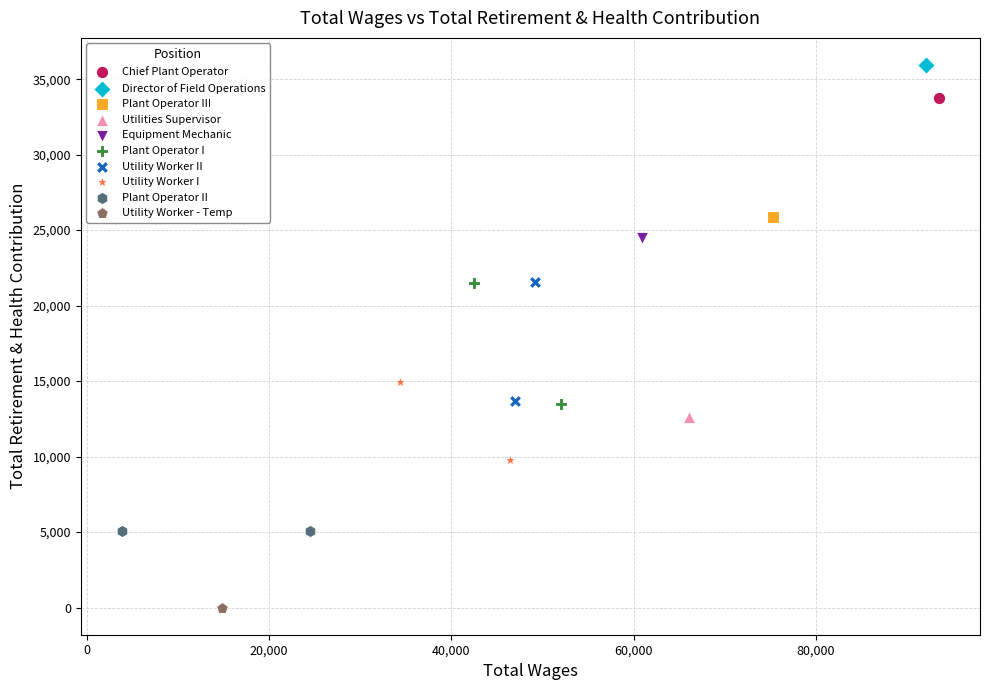

What are all the series names shown in the legend?

Chief Plant Operator, Director of Field Operations, Plant Operator III, Utilities Supervisor, Equipment Mechanic, Plant Operator I, Utility Worker II, Utility Worker I, Plant Operator II, Utility Worker - Temp